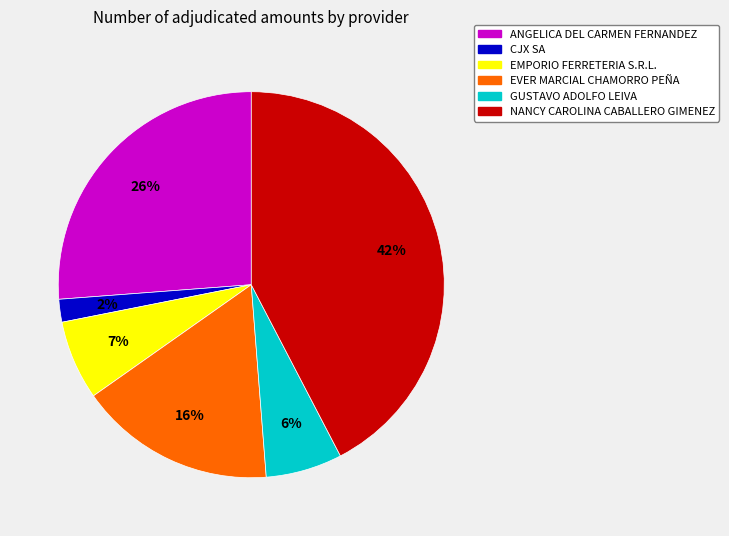

Combined, do GUSTAVO ADOLFO LEIVA and ANGELICA DEL CARMEN FERNANDEZ account for over 50%?

No